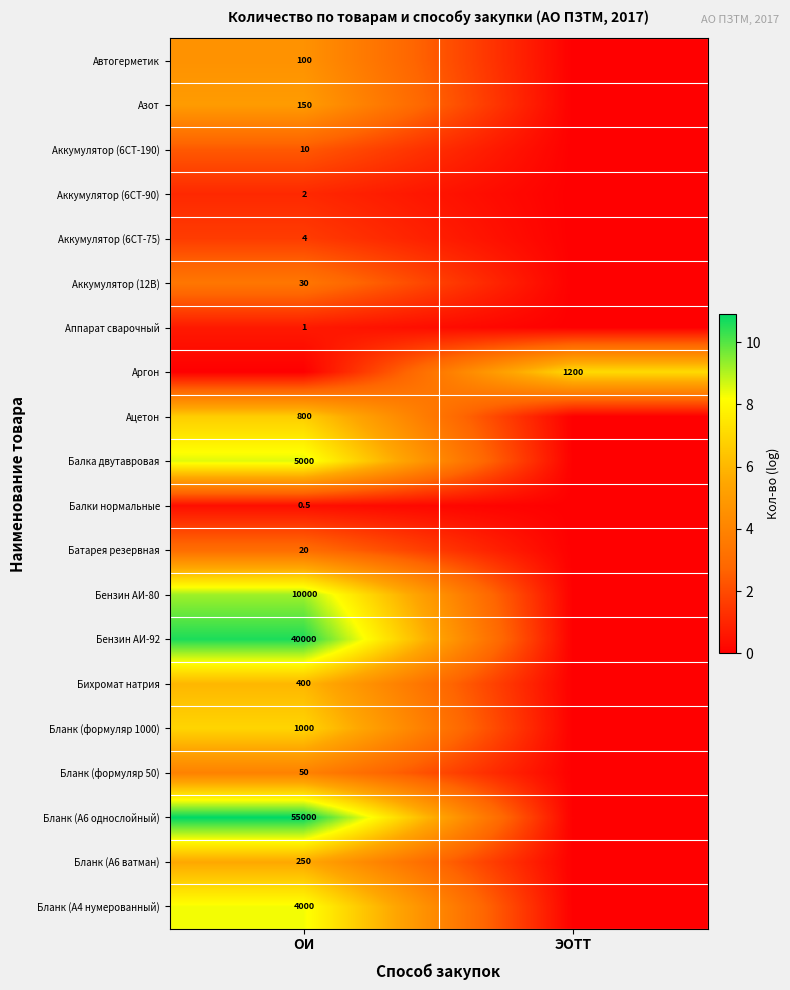

True or false: Бланк (А6 однослойный) has a value of 11485.1 at ОИ.

False